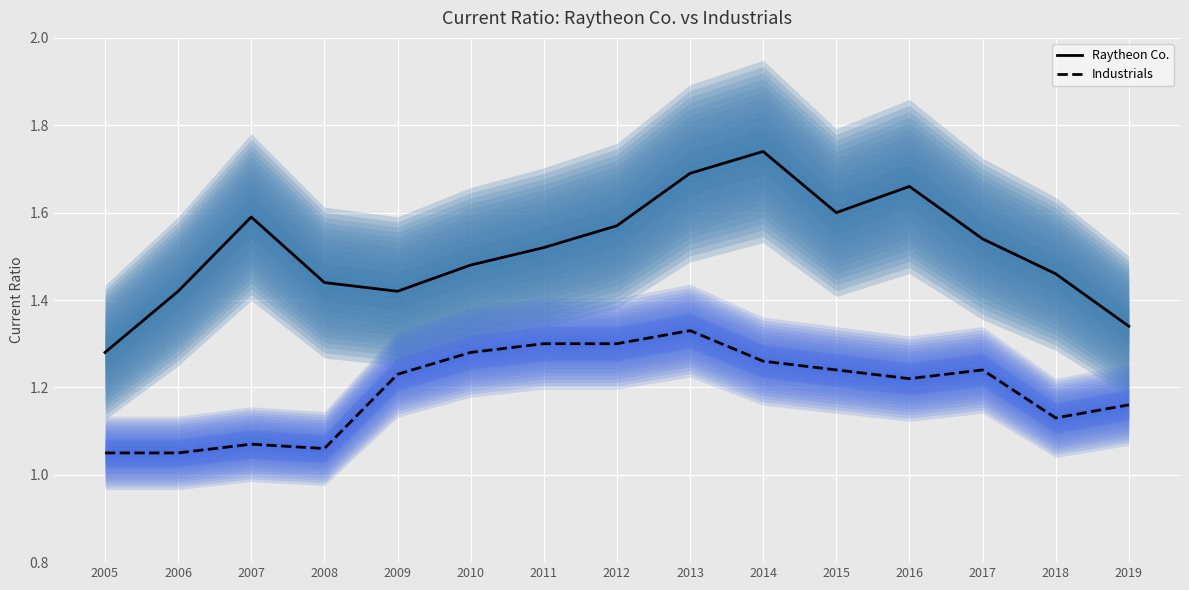

What is the lowest value of the Raytheon Co. series?

1.3